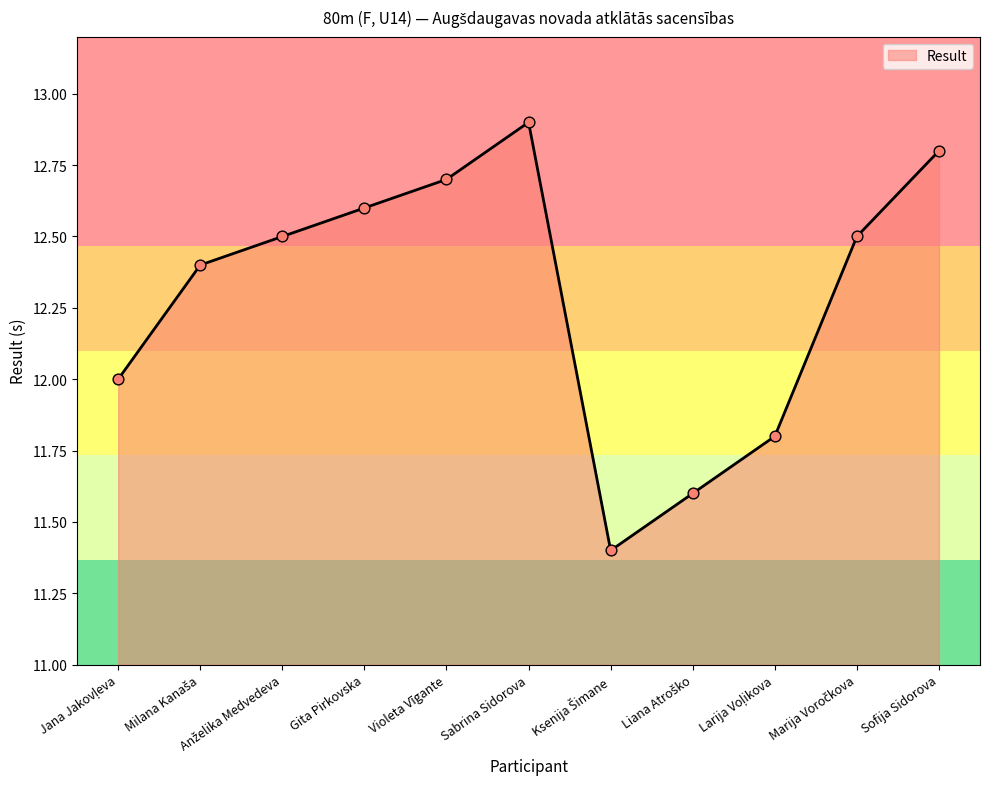

What is the difference between the maximum and minimum values?

1.5